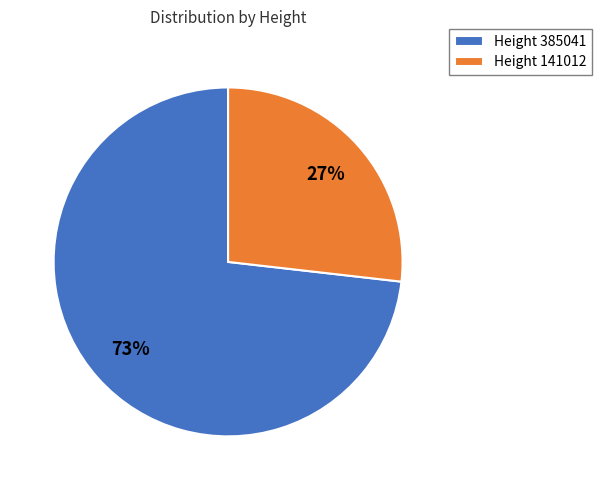

Is there any slice that represents more than half of the pie?

Yes